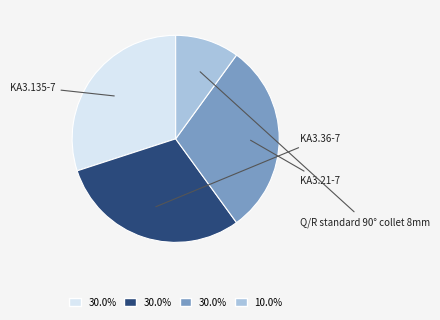

To the nearest percent, what is the average slice percentage?

25%